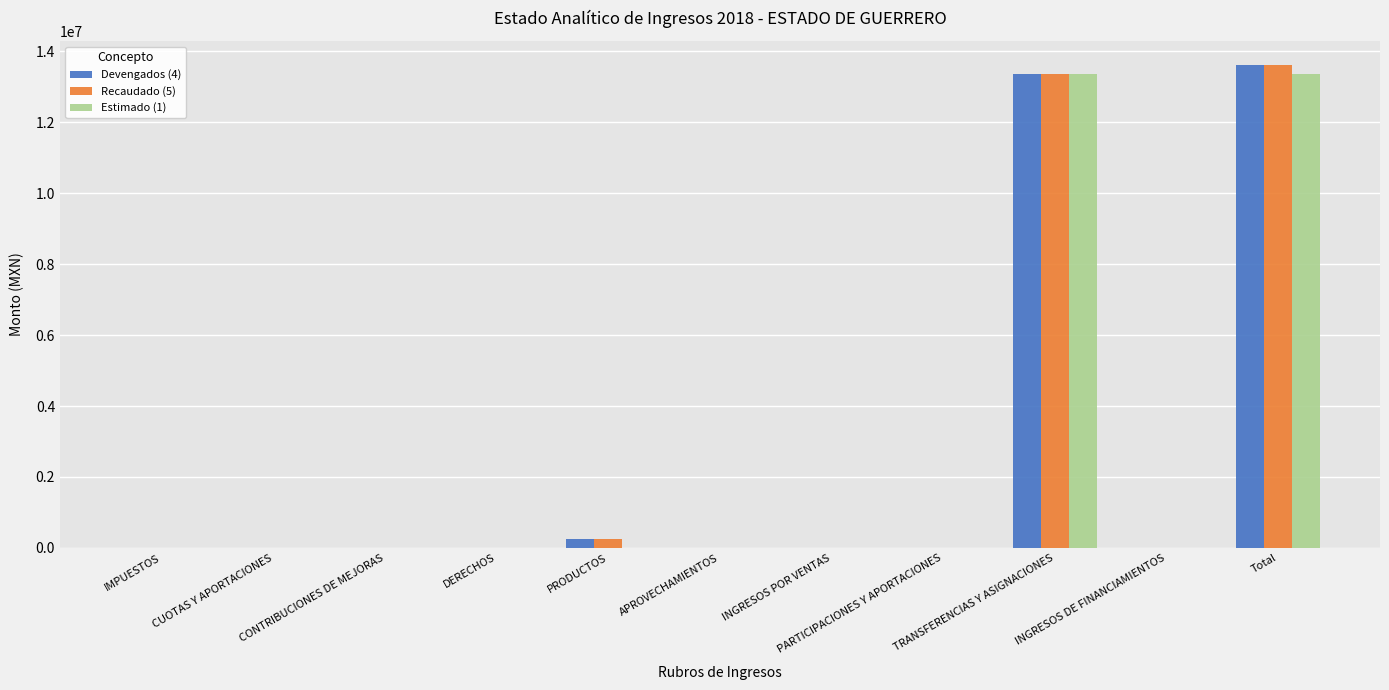

What is the sum of all Devengados (4) values?

27223460.9